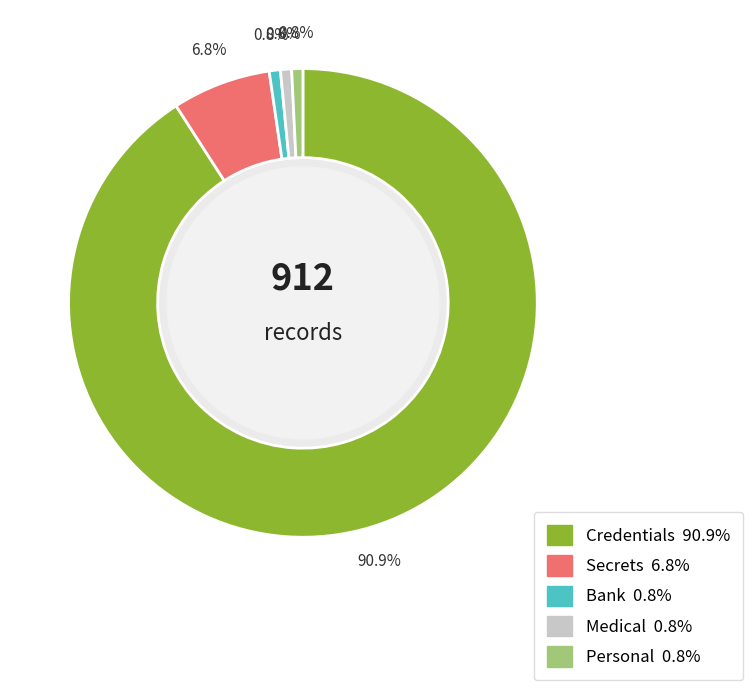

Combined, do Bank and Credentials account for over 50%?

Yes